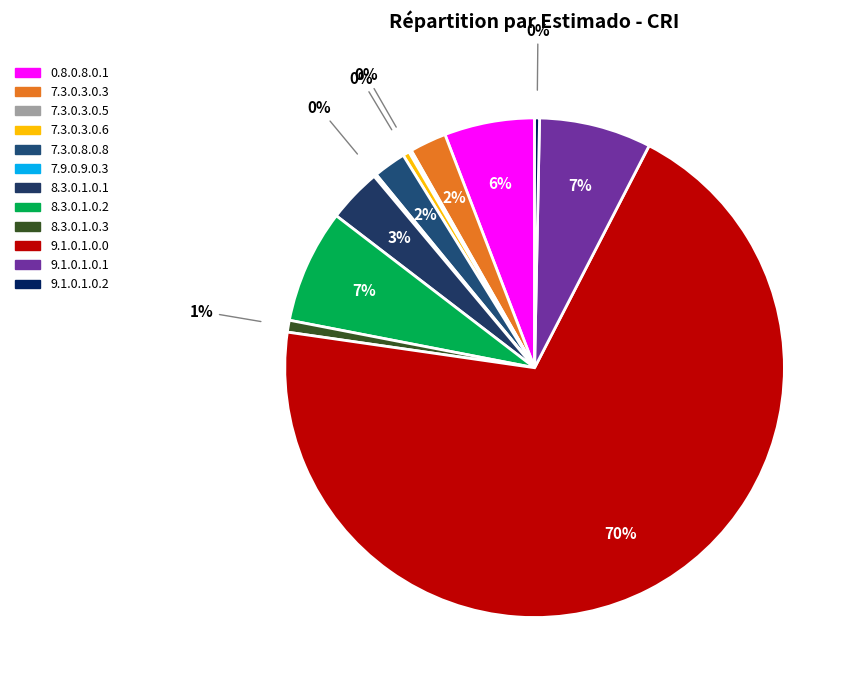

The 9.1.0.1.0.2 slice represents 0% of the pie. True or false?

True